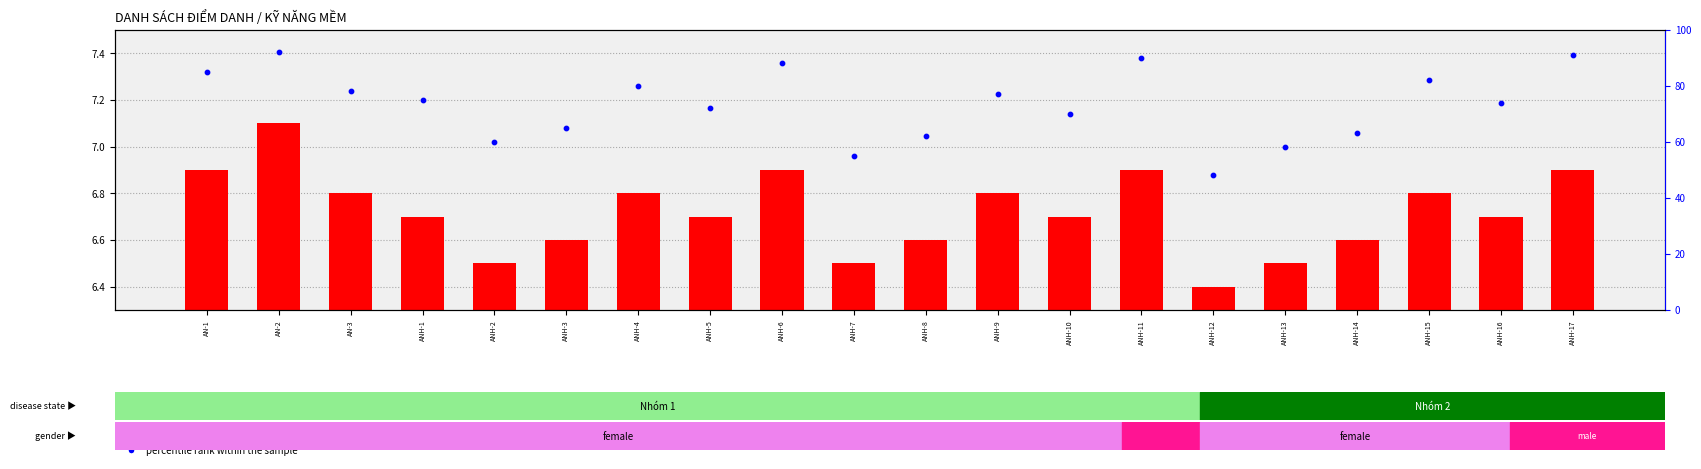

Which series has the widest spread of Y values?

percentile rank within the sample